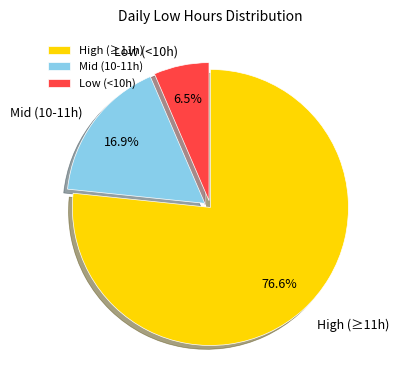

Between Mid (10-11h) and High (≥11h), which is larger?

High (≥11h)